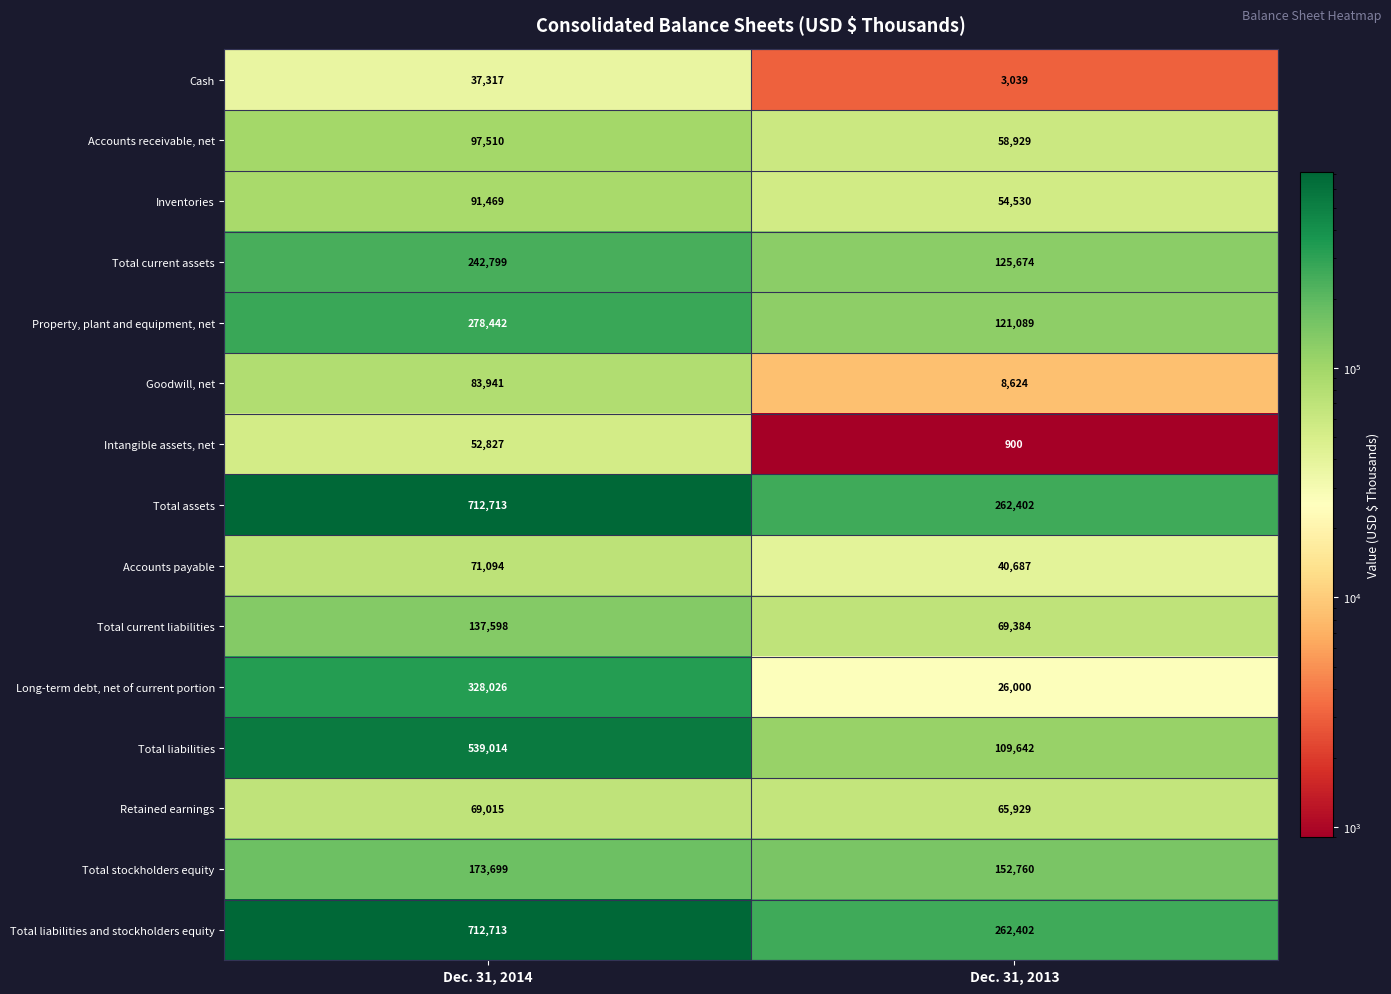

What is the sum of all Retained earnings values?

134944